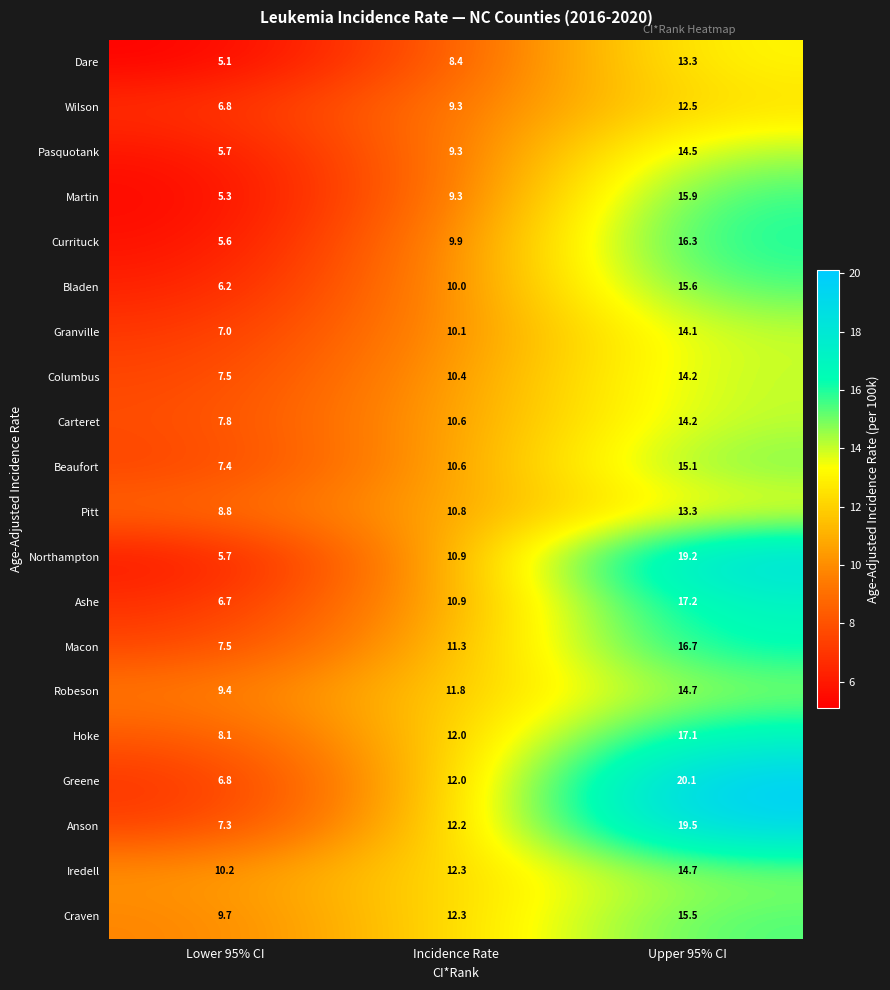

List the labels in order of Columbus value, largest first.

Upper 95% CI, Incidence Rate, Lower 95% CI